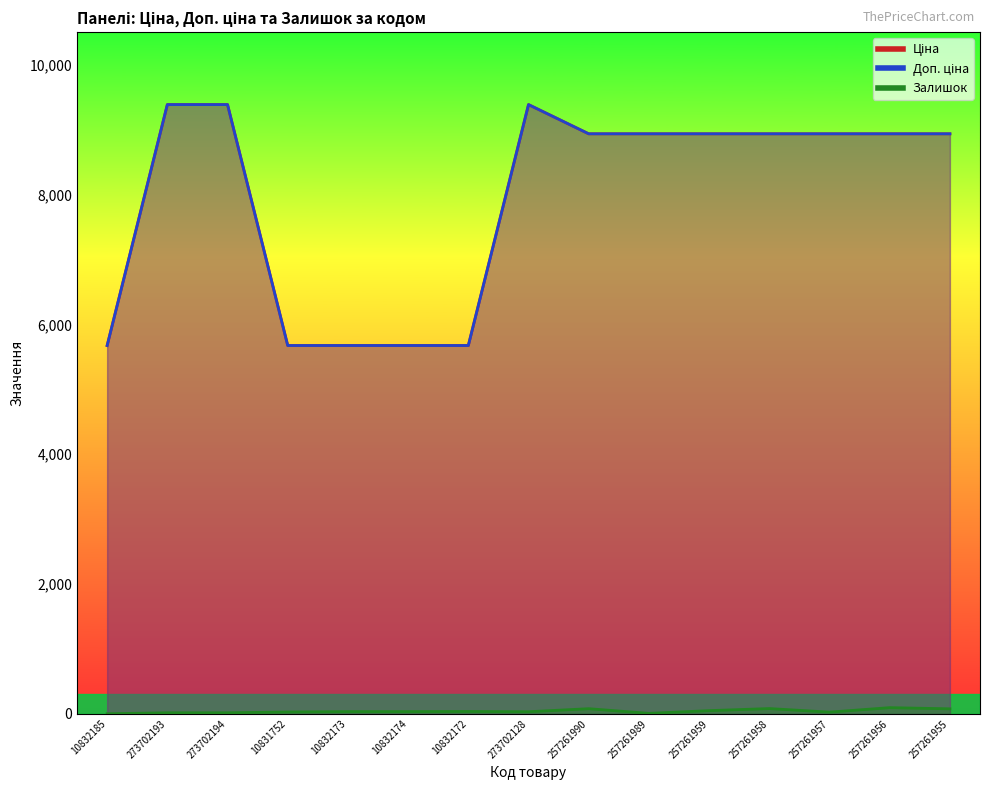

What is the smallest value displayed?

3.0